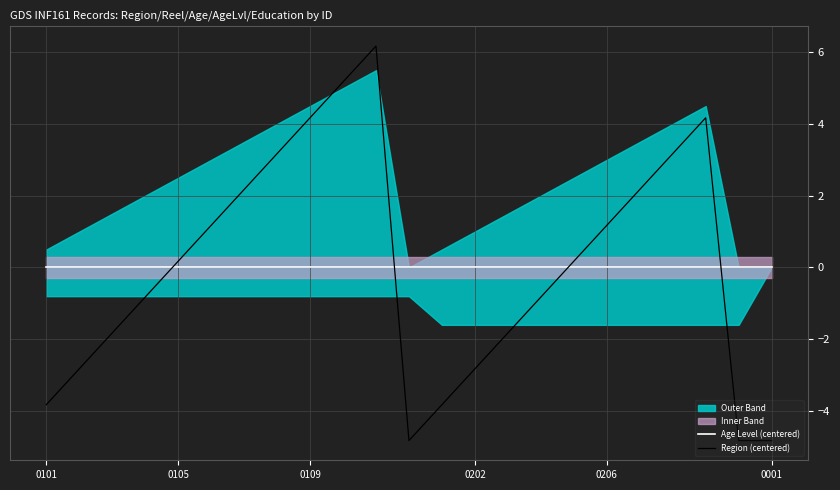

True or false: Region (centered) and Age Level (centered) cross at least once.

True